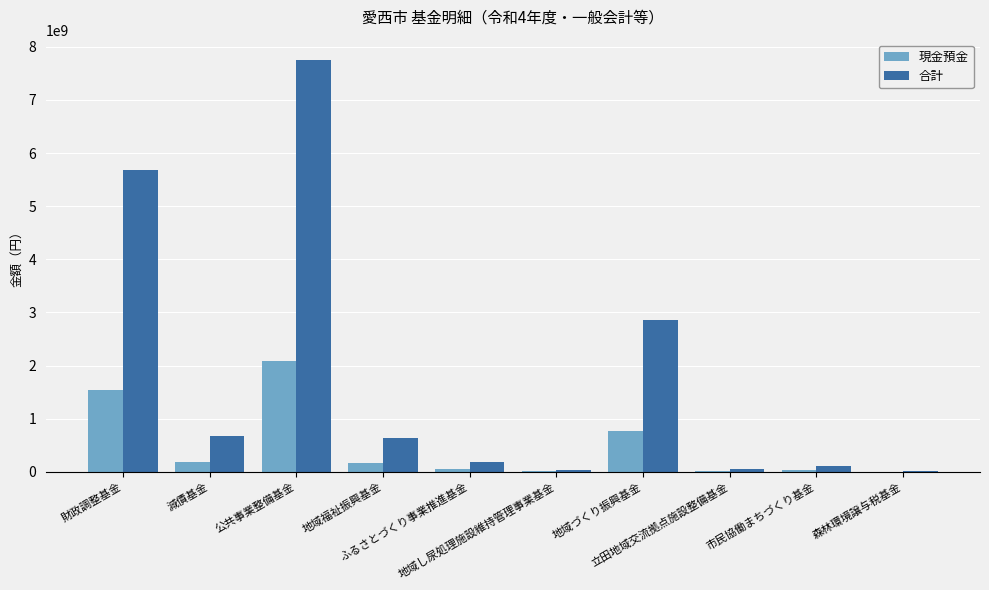

How many groups of bars are there?

10